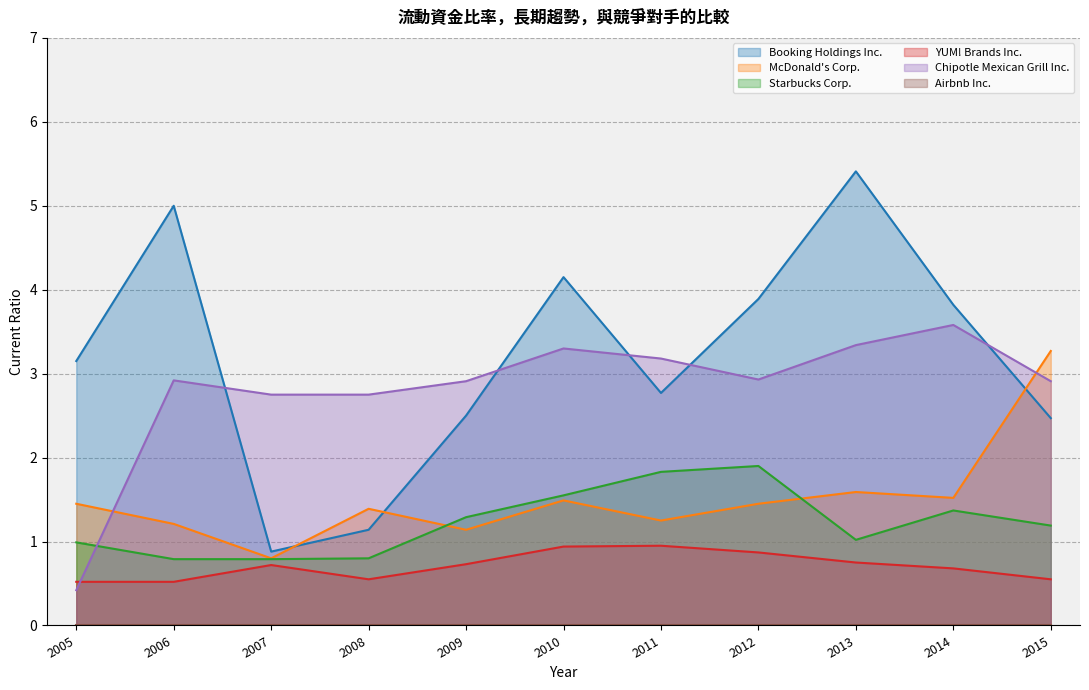

What is the approximate value of YUM! Brands Inc. at 2009-12-26?

0.7